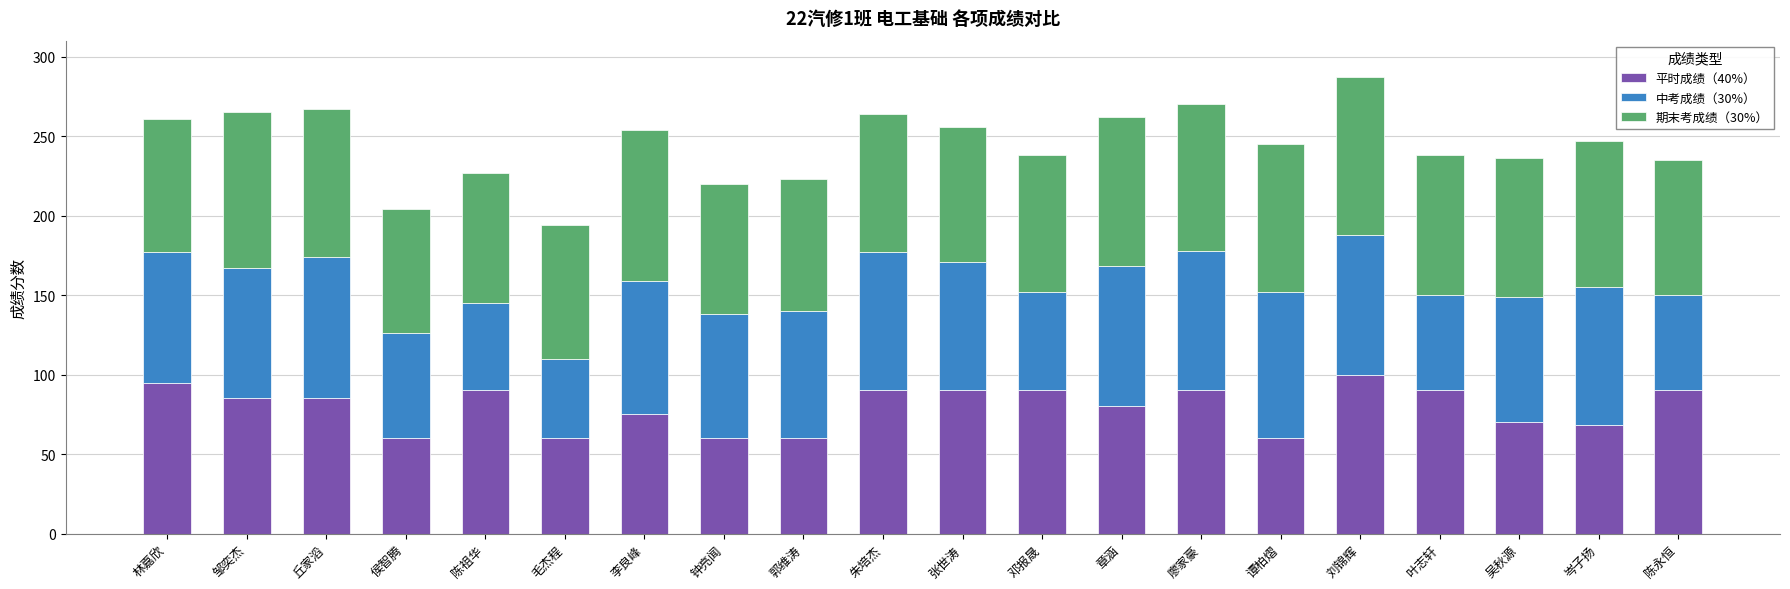

True or false: 平时成绩（40%） has a value of 29 at 朱培杰.

False